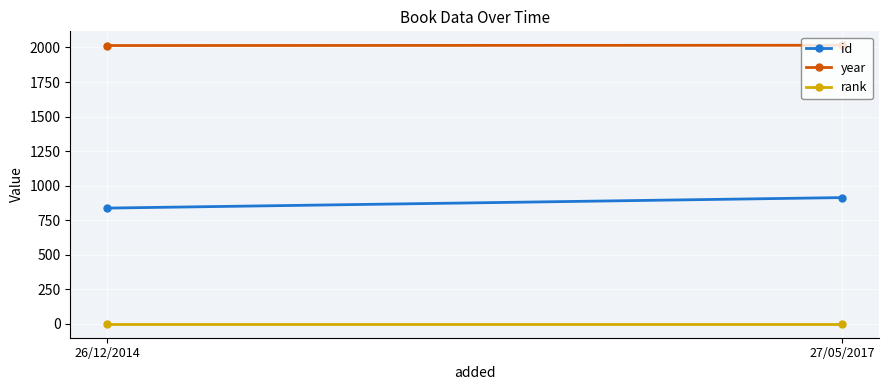

Reading left to right, what are all the values shown in this chart?

id: 838	914
year: 2014	2016
rank: 1	1